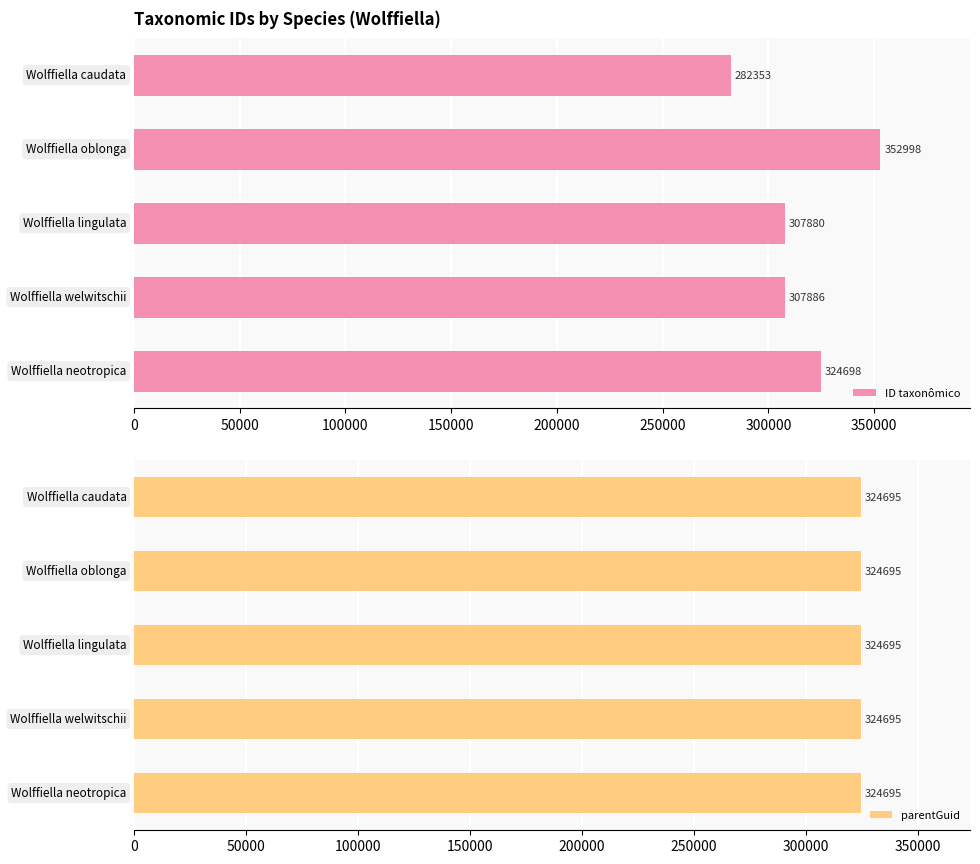

What is the highest value of the ID taxonômico series?

352998